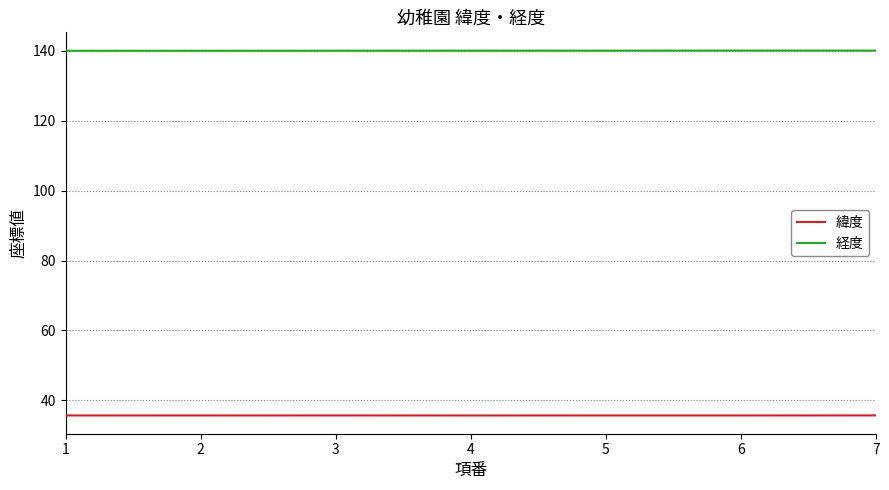

Is it true that 緯度 equals 35.7 at 2?

True